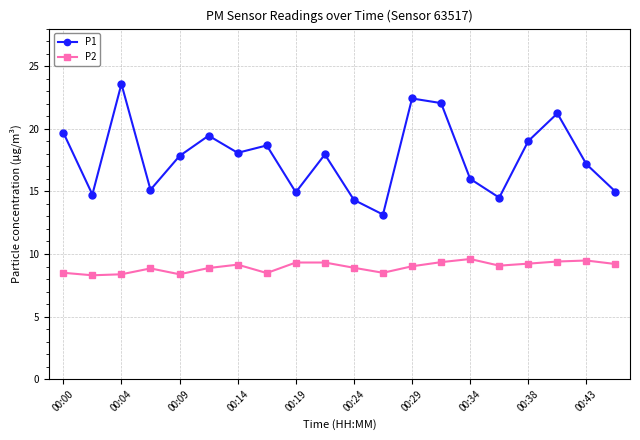

What is the minimum value shown in the chart?

8.3